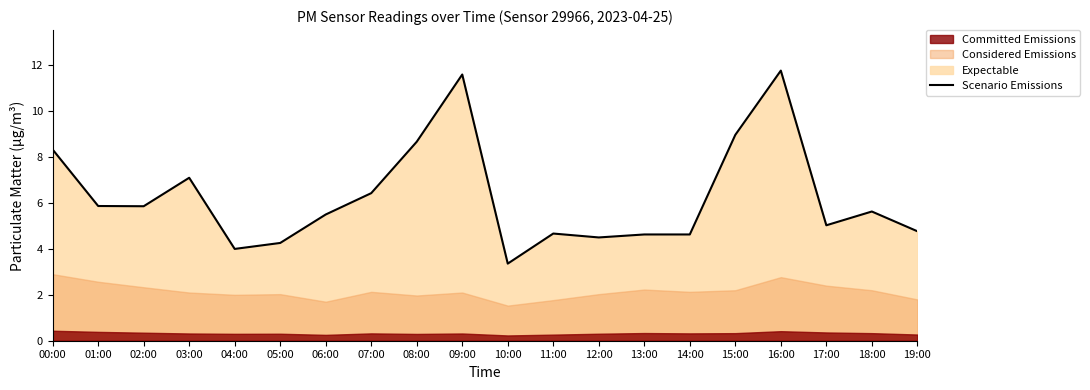

What is the difference between the values at 07:00 and 10:00?

3.1